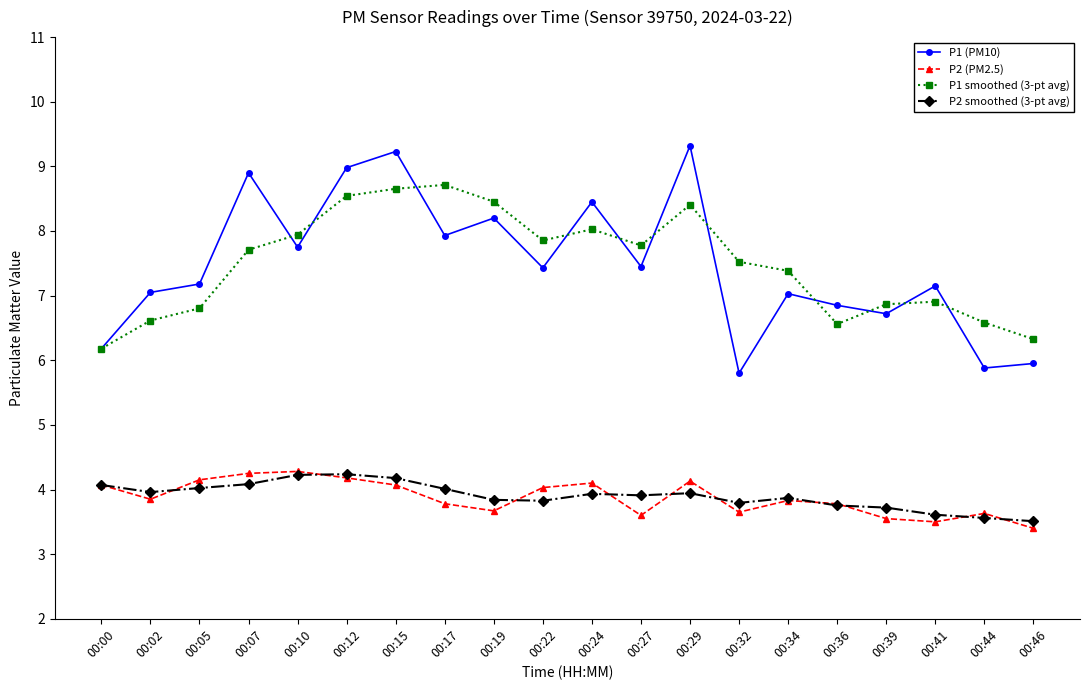

Which series changed the most between 00:07 and 00:41?

P1 (PM10)